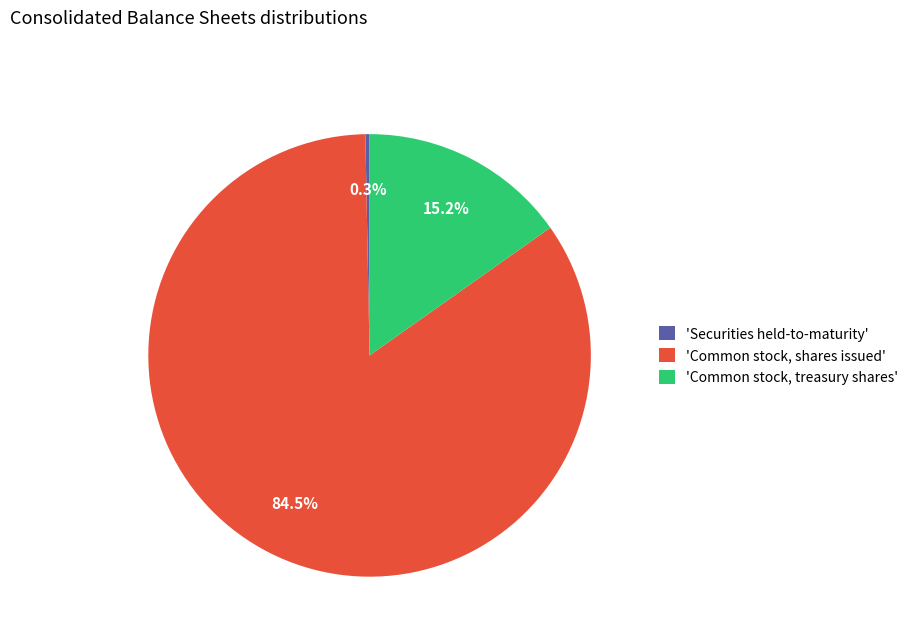

What is the largest slice in the pie chart?

'Common stock, shares issued'